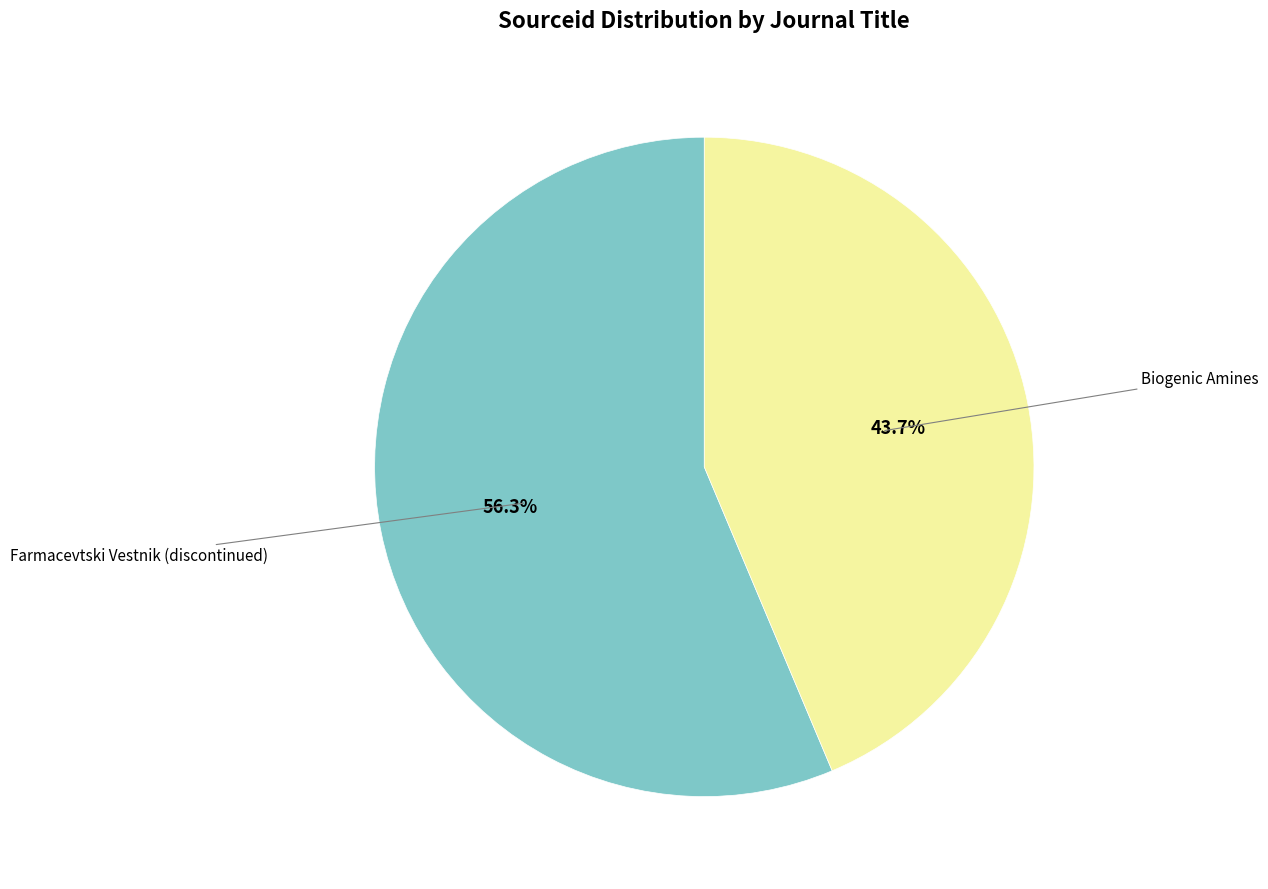

Does any single category account for the majority?

Yes